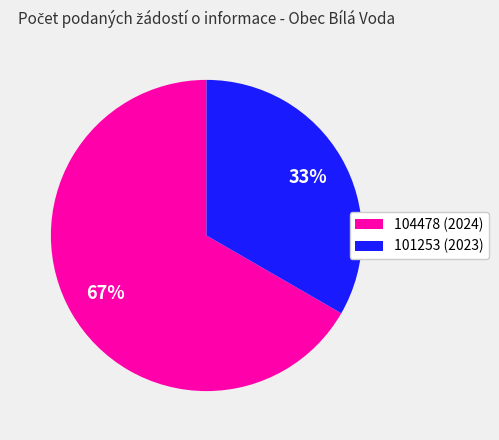

To the nearest percent, what is the combined percentage of 101253 (2023) and 104478 (2024)?

100%